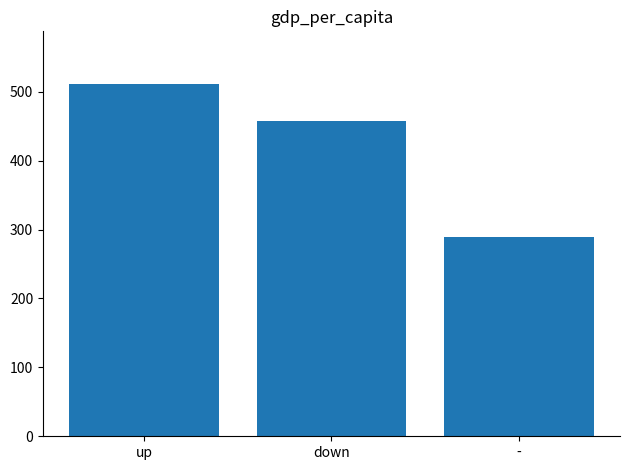

What position from the right is -?

1